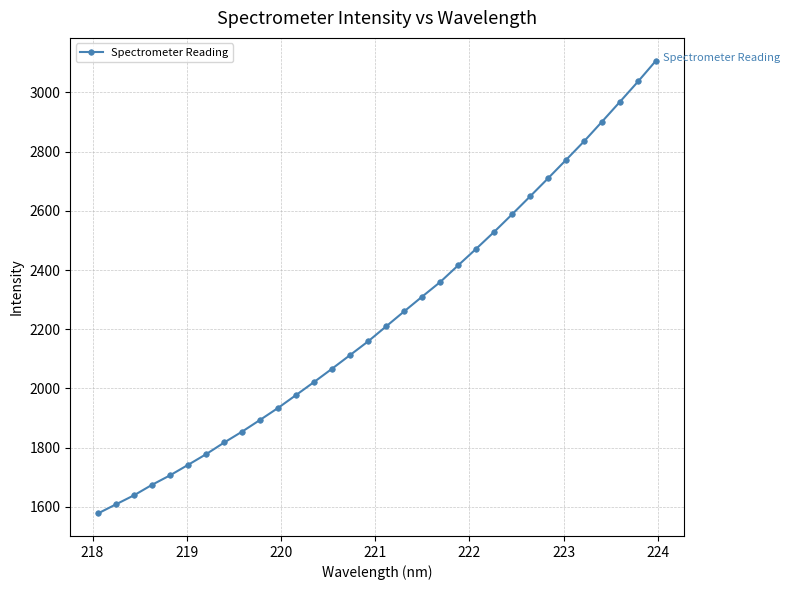

What is the value of the 31st point from the left?

3037.1